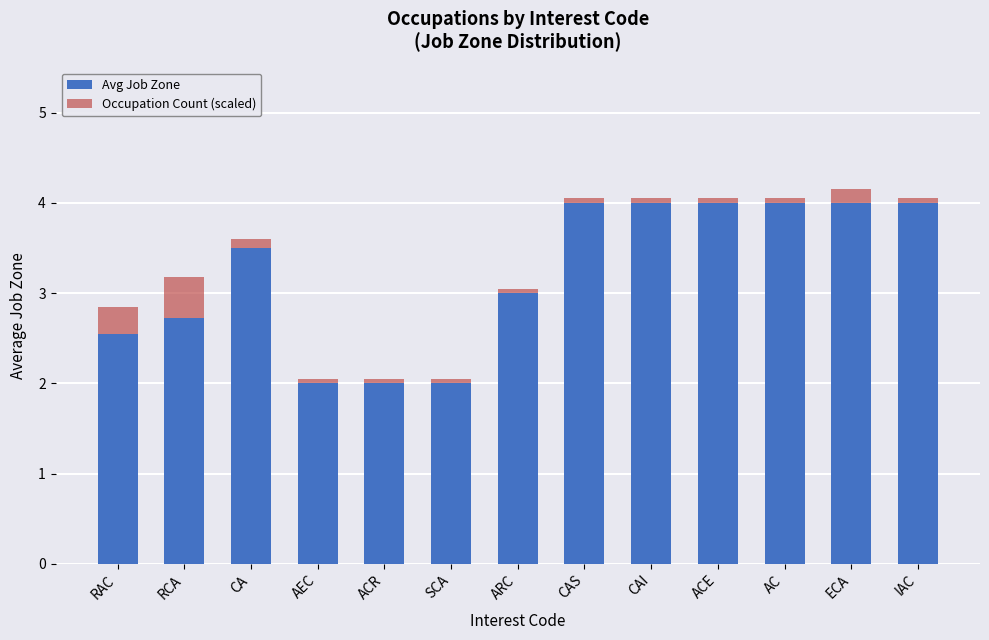

What is the difference between the maximum and minimum values in the Avg Job Zone series?

2.0